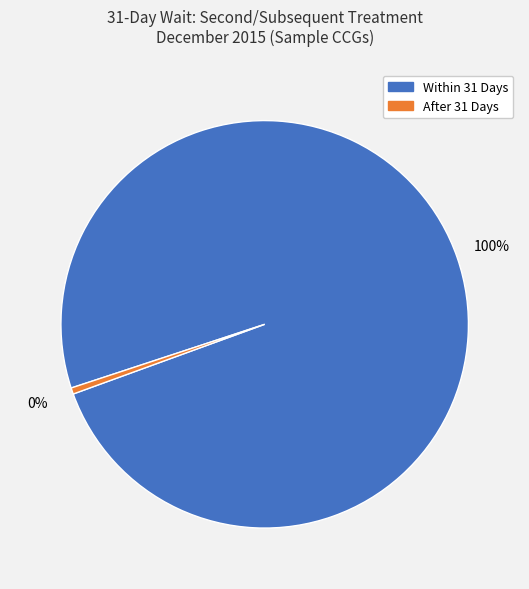

Does any single category account for the majority?

Yes